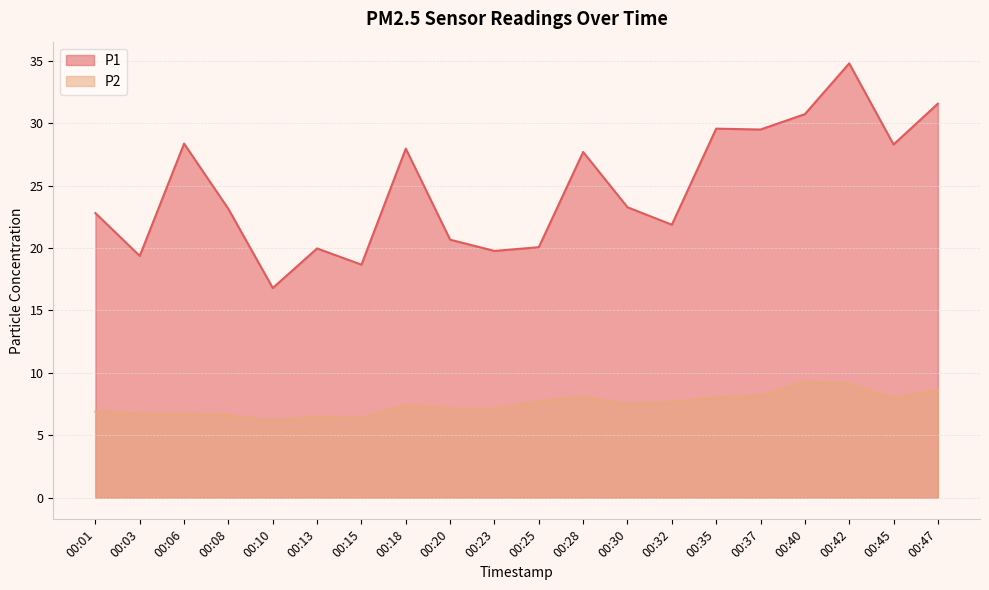

What is the maximum value for P2?

9.3